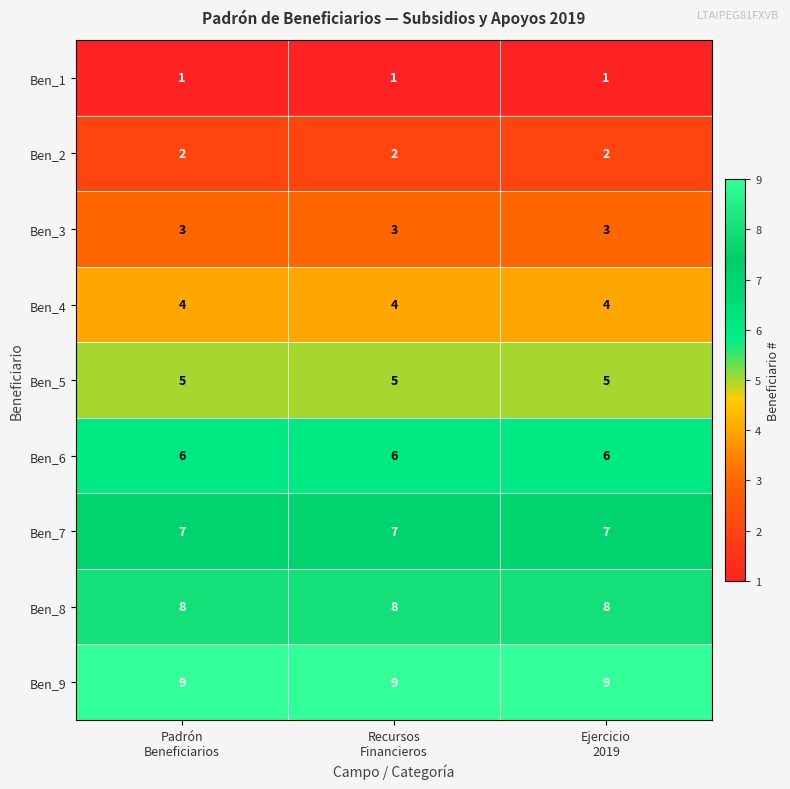

At how many categories does at least one series exceed 3?

3